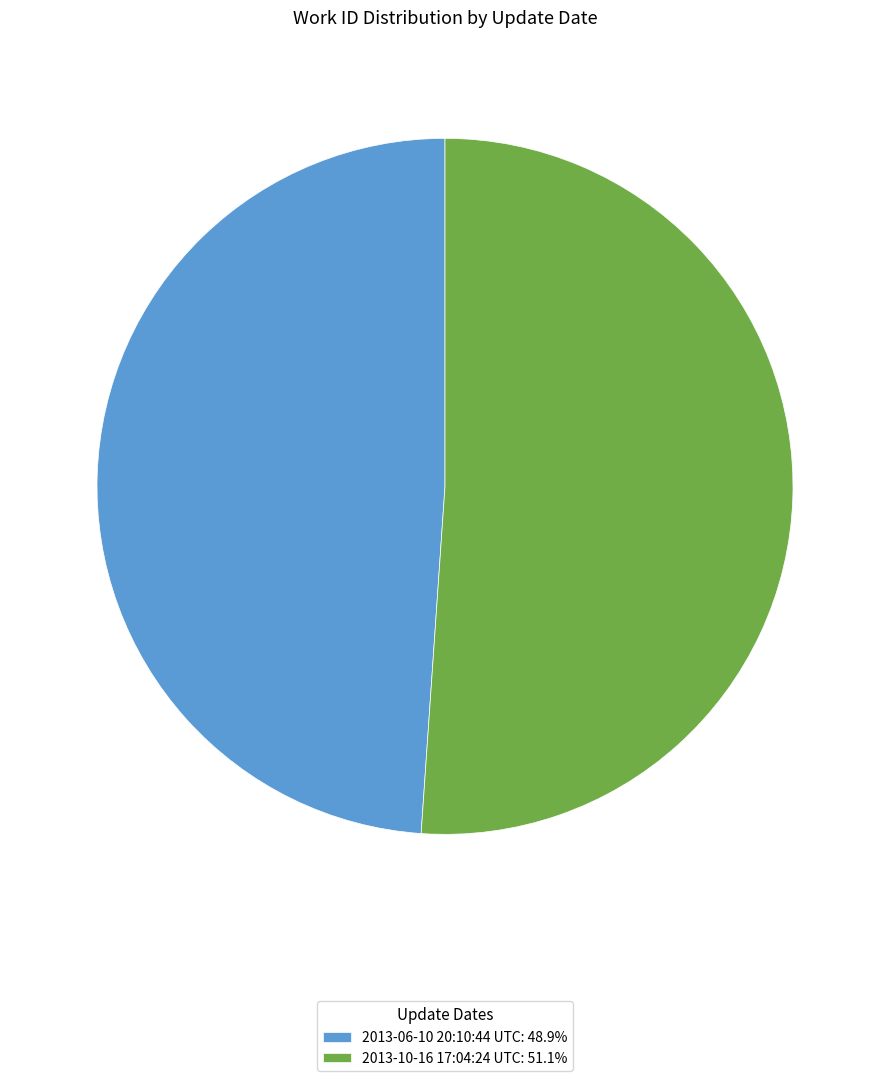

Do 2013-06-10 20:10:44 UTC: 48.9% and 2013-10-16 17:04:24 UTC: 51.1% together represent more than half of the pie?

Yes